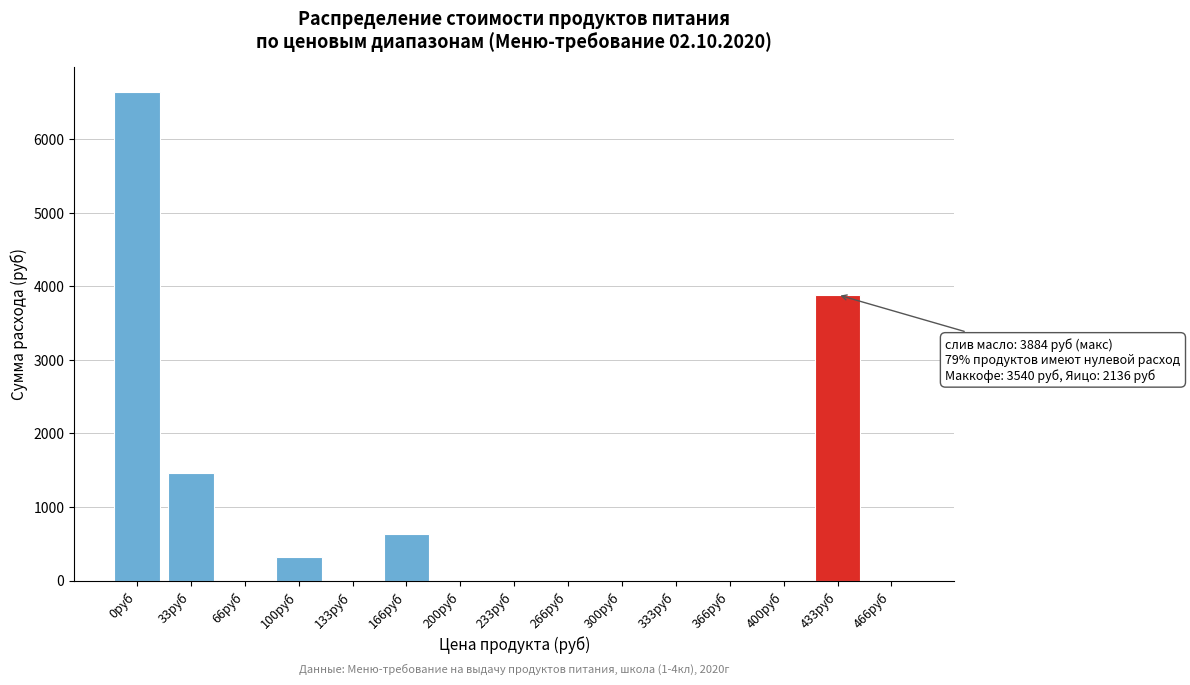

Reading left to right, extract all data points from this chart.

0руб=6645.1	33руб=1456.7	66руб=0.0	100руб=325.7	133руб=0.0	166руб=637.2	200руб=0.0	233руб=0.0	266руб=0.0	300руб=0.0	333руб=0.0	366руб=0.0	400руб=0.0	433руб=3884.2	466руб=0.0